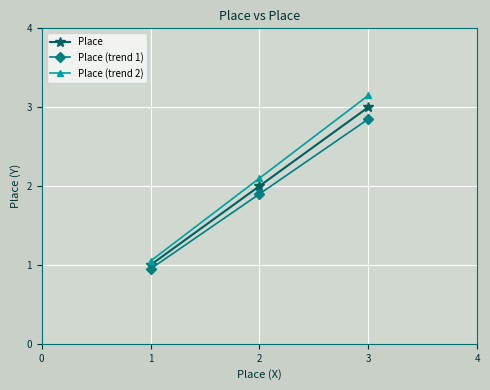

What is the value of the Place (trend 1) point at the 2nd from the left?

1.9